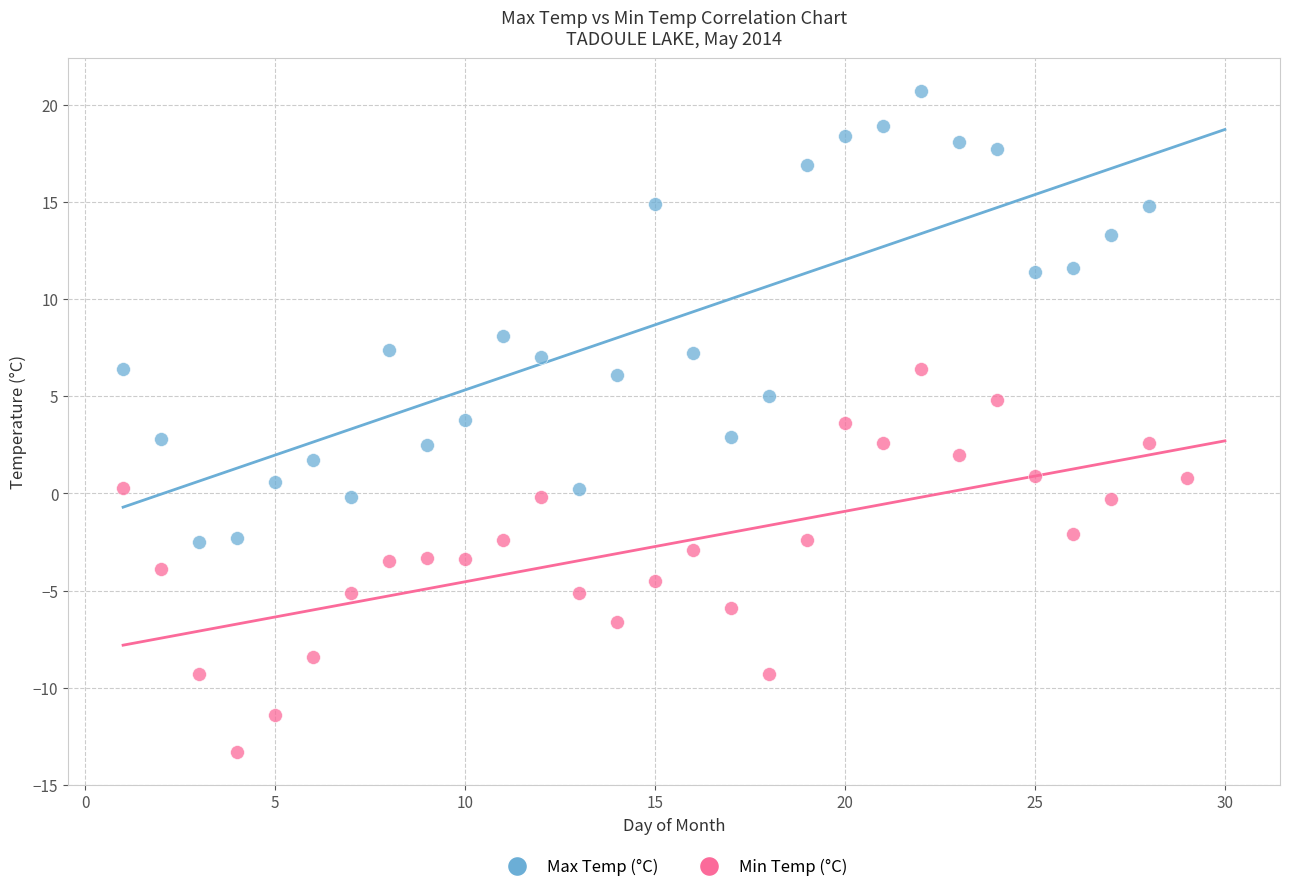

Which series contains the highest Y value?

Max Temp (°C)